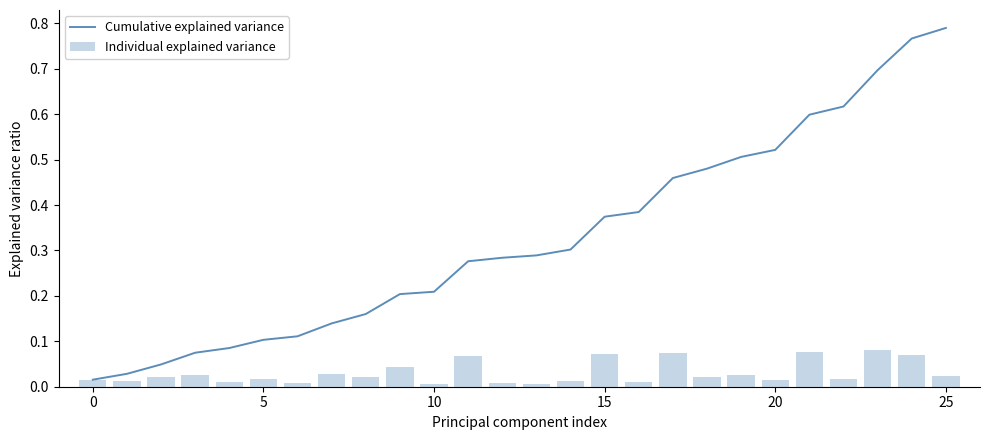

Which category has the highest value in the Individual explained variance series?

23